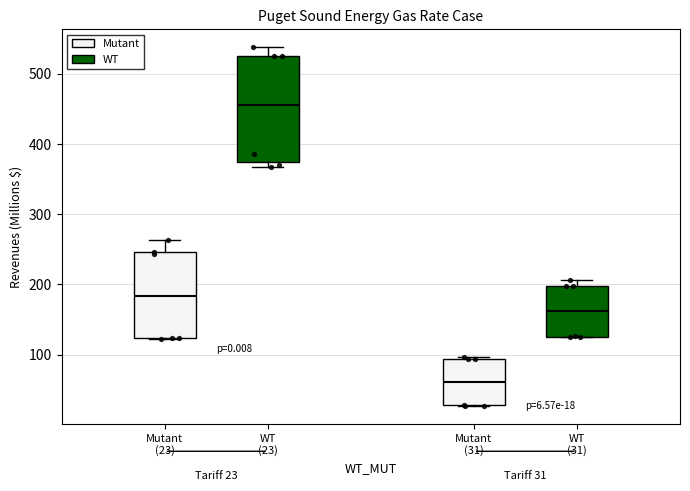

Which box has the lowest median line?

Mutant (31)